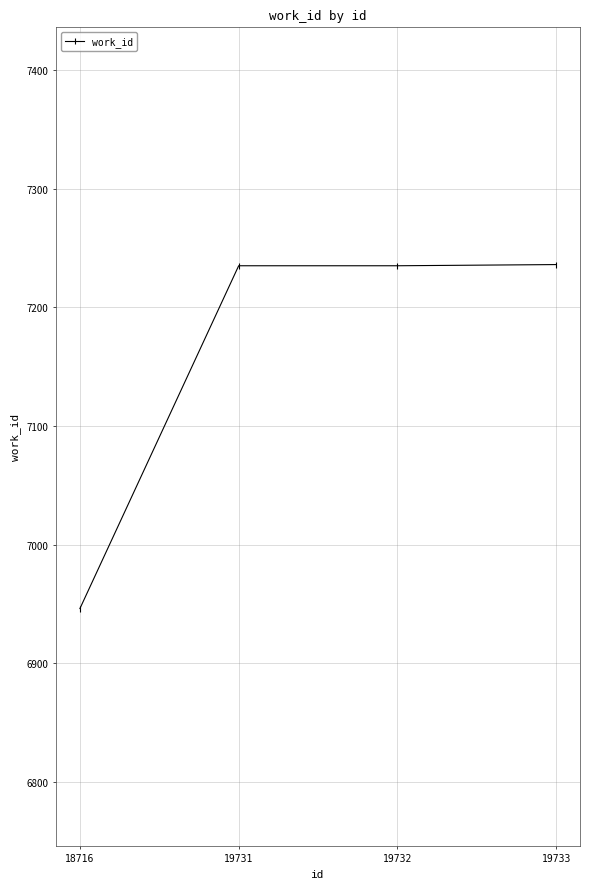

What value does the data have at 19731, to the nearest 5?

7235